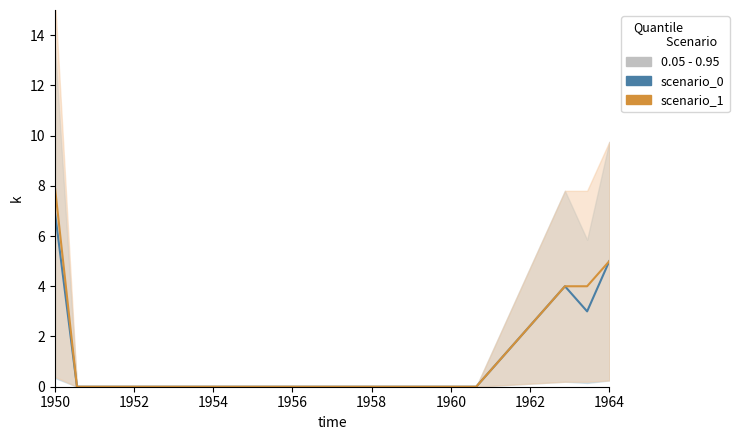

Count the number of categories in the chart.

26